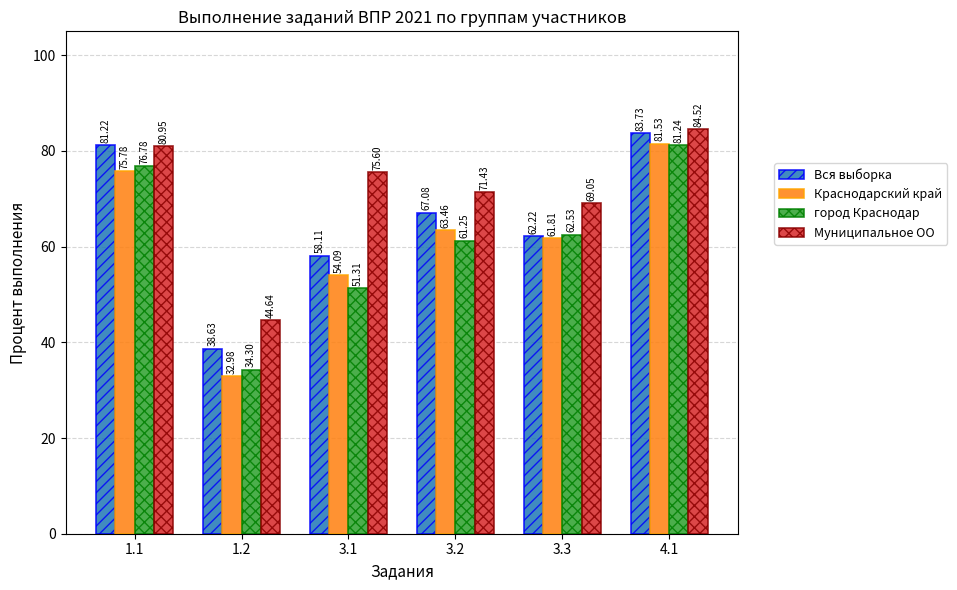

True or false: Муниципальное ОО has a value of 123.7 at 3.1.

False